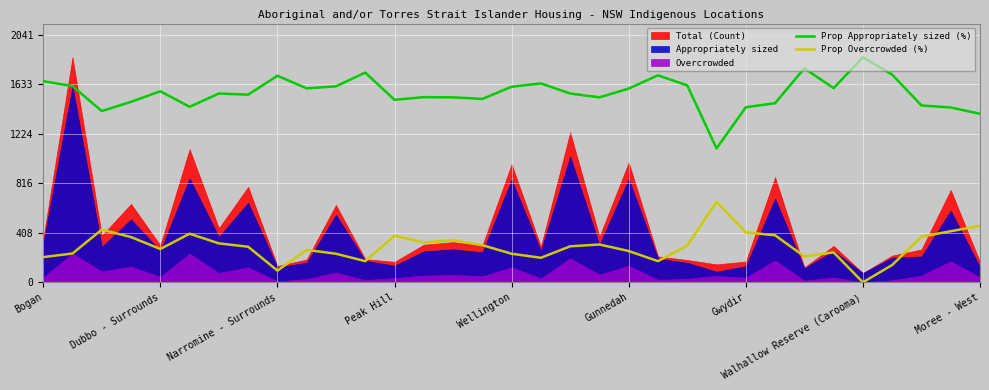

How many data points does each series have?

33